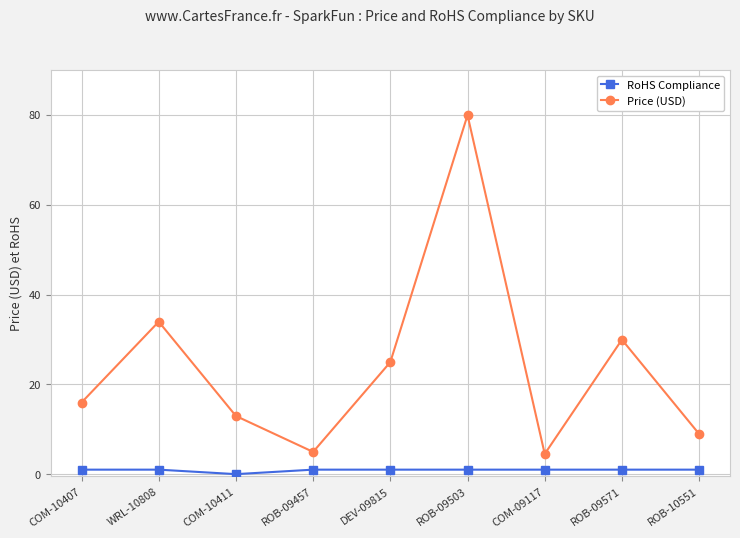

What is the label of the 2nd point from the right?

ROB-09571